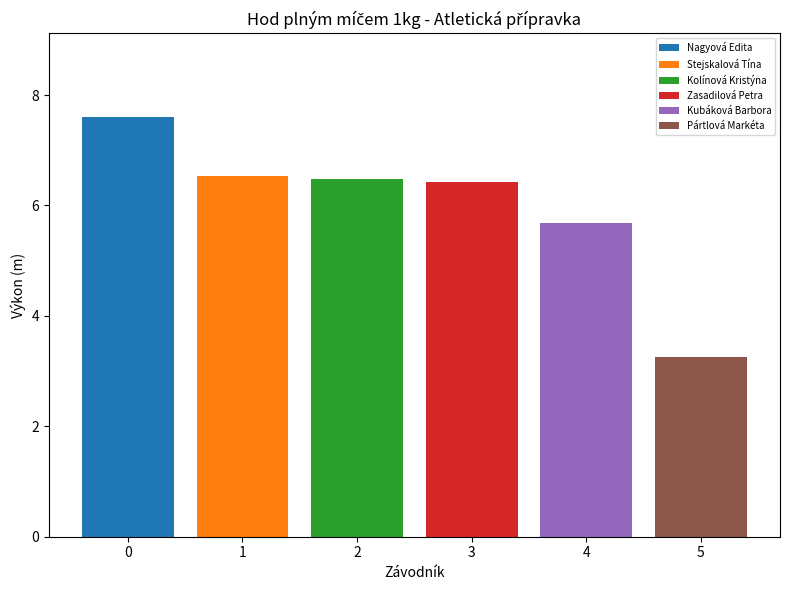

Which series has the widest spread of values?

Nagyová Edita